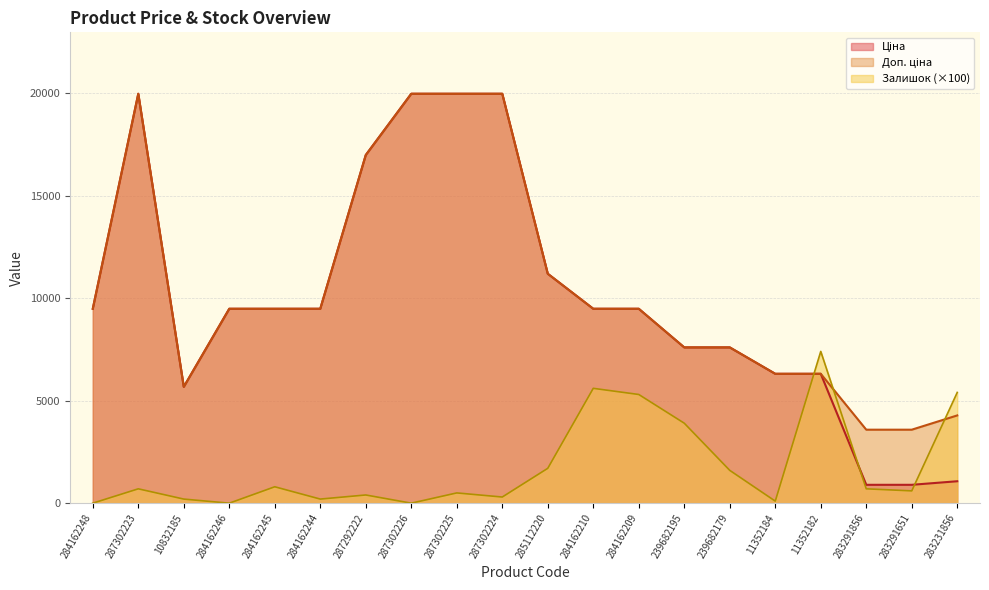

At which category is the sum across all series the highest?

287302223